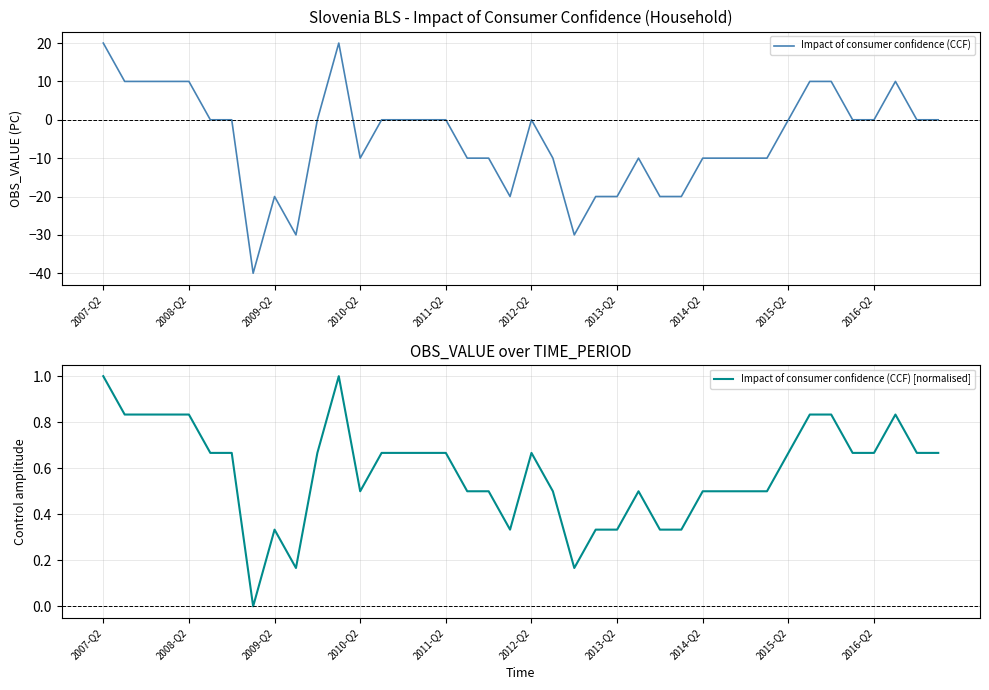

At how many categories does at least one series exceed -2?

40